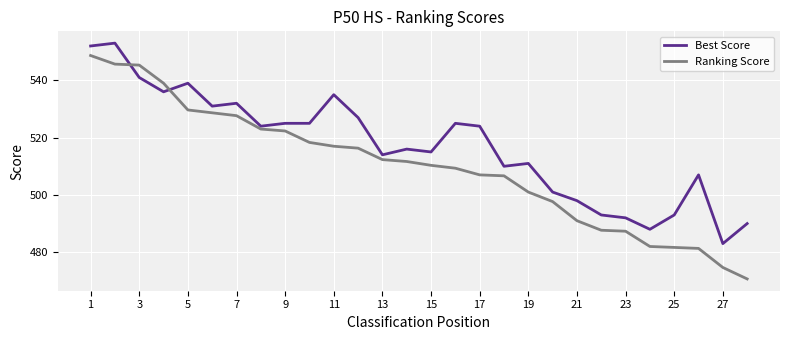

Which series has the largest total across all categories?

Best Score